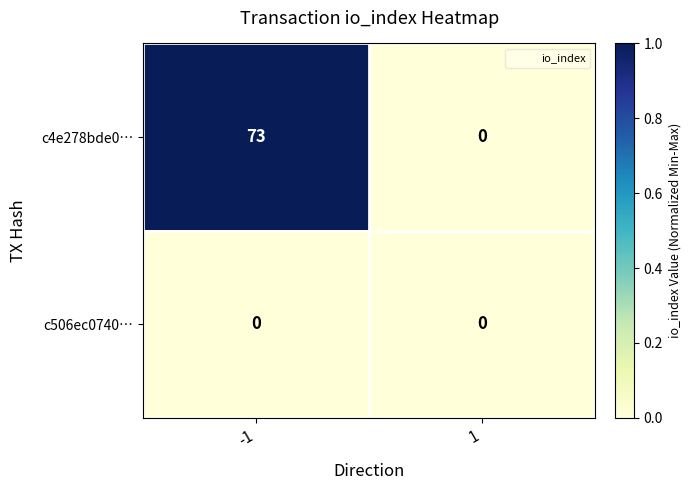

What is the maximum value shown in the chart?

73